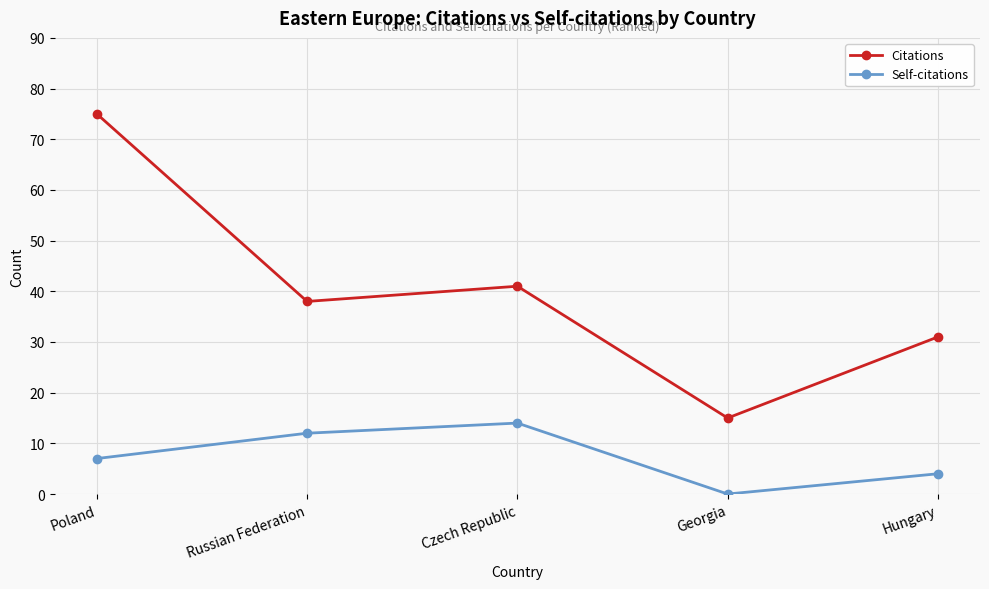

What is the sum of all Self-citations values?

37